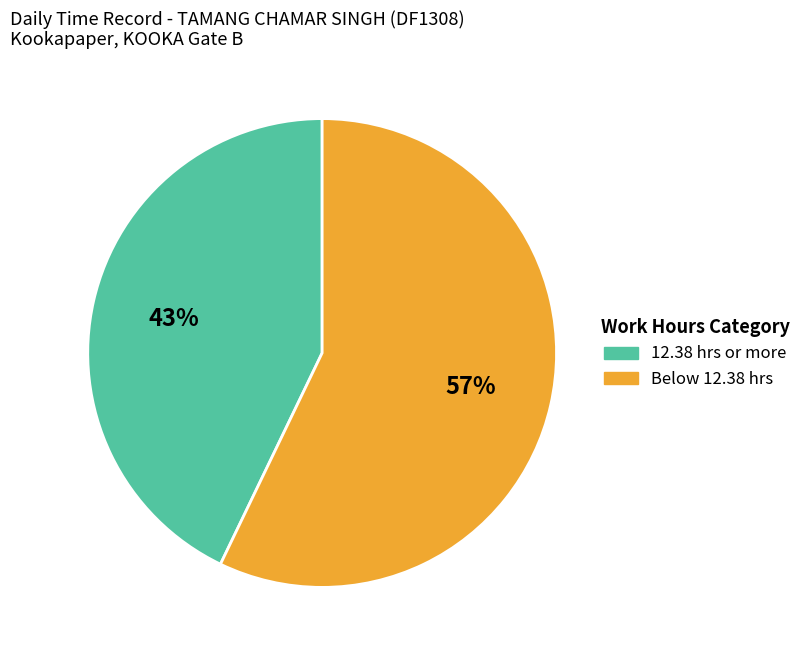

To the nearest percent, what is the average slice percentage?

50%